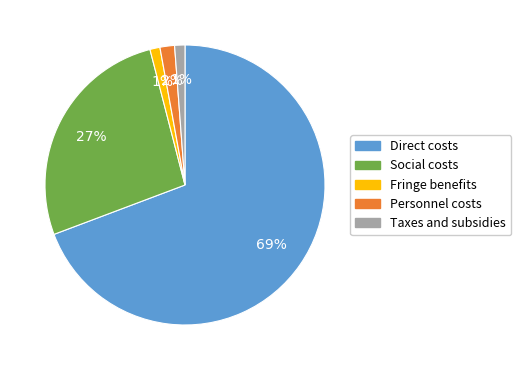

Does Direct costs account for over 50% of the chart?

Yes